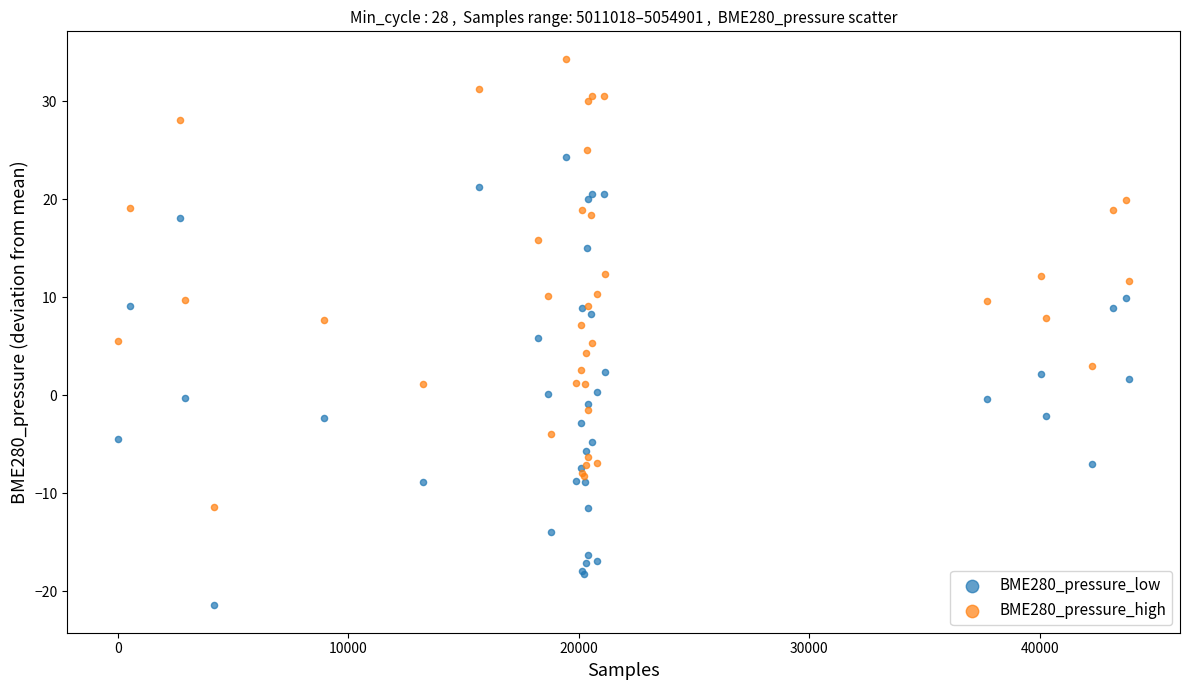

Which series contains the highest Y value?

BME280_pressure_high